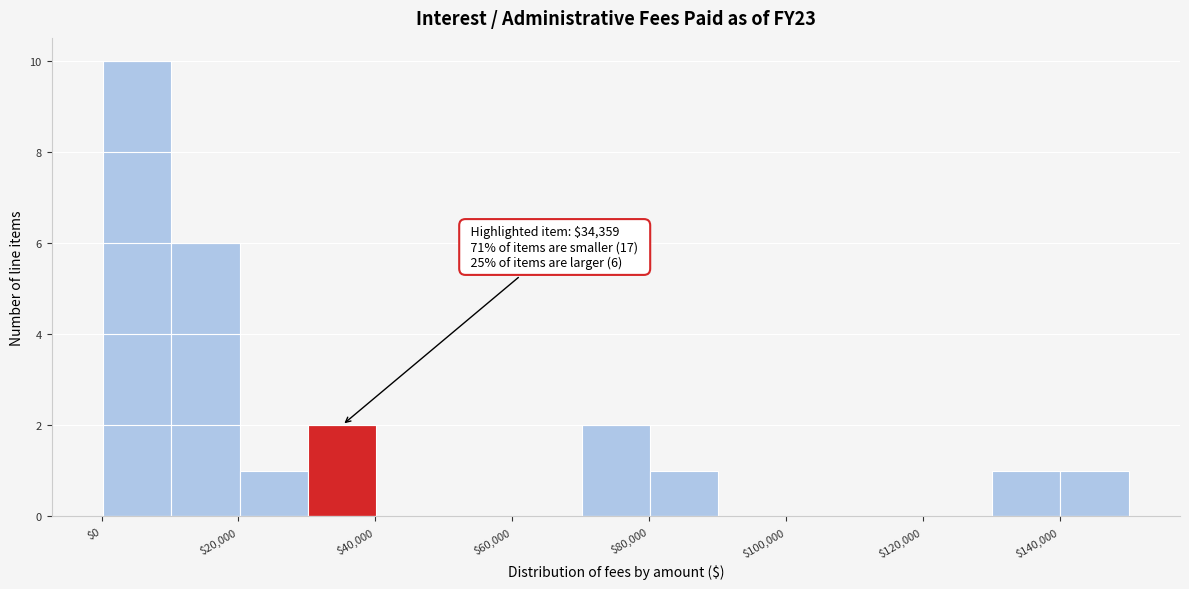

Which range on the x-axis has the tallest bar?

0 to 10000